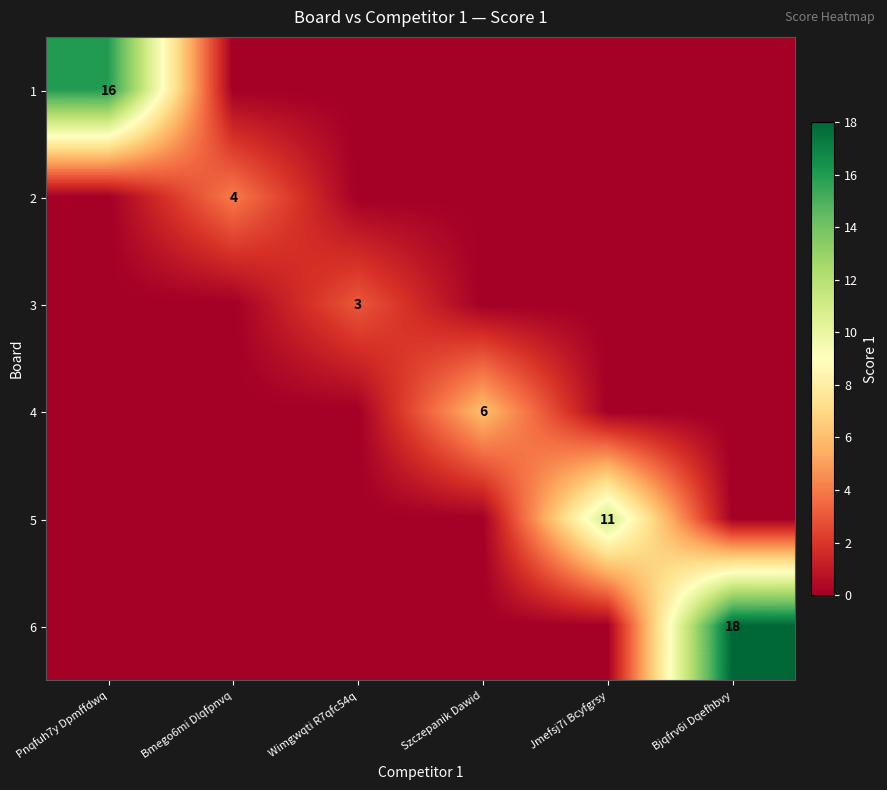

What is the difference between the highest and lowest values at Szczepanik Dawid?

6